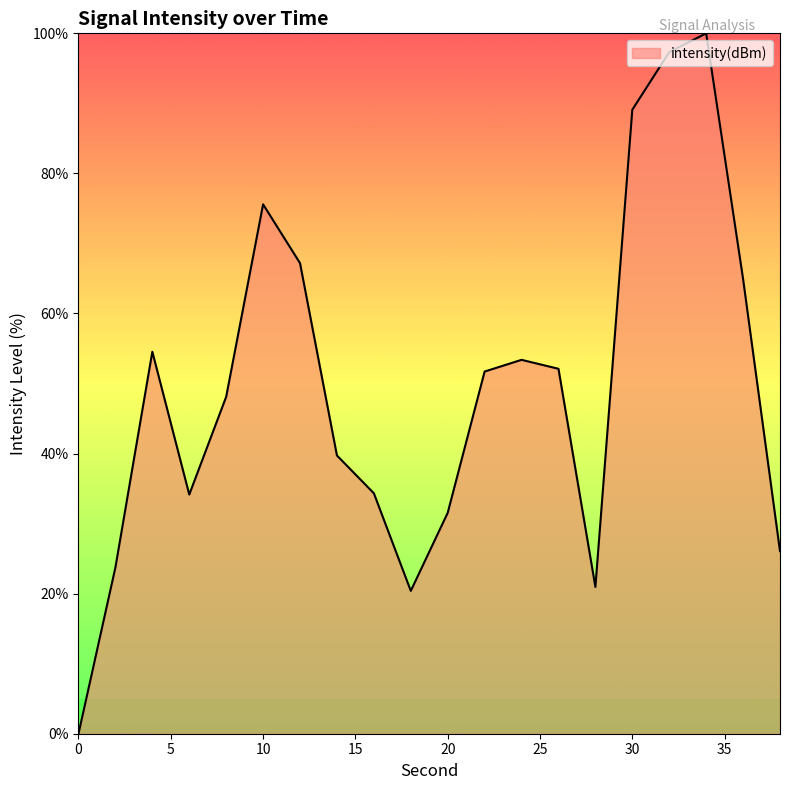

What is the difference between the maximum and minimum values?

100.0